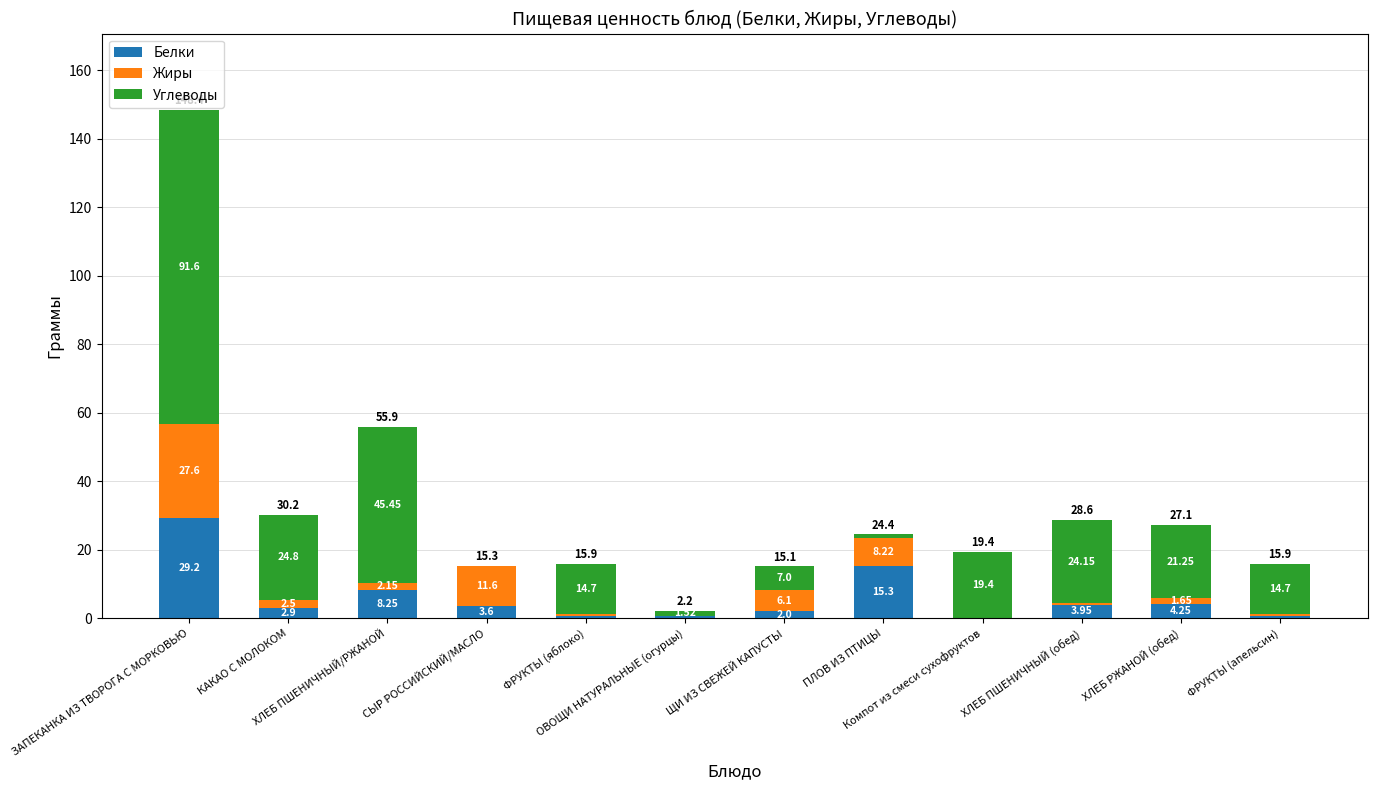

The value of Жиры at КАКАО С МОЛОКОМ is 3.4. True or false?

False